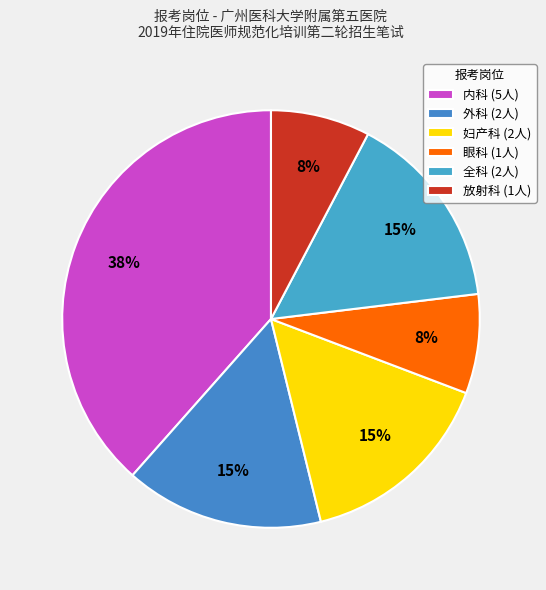

Count the number of slices in the pie.

6